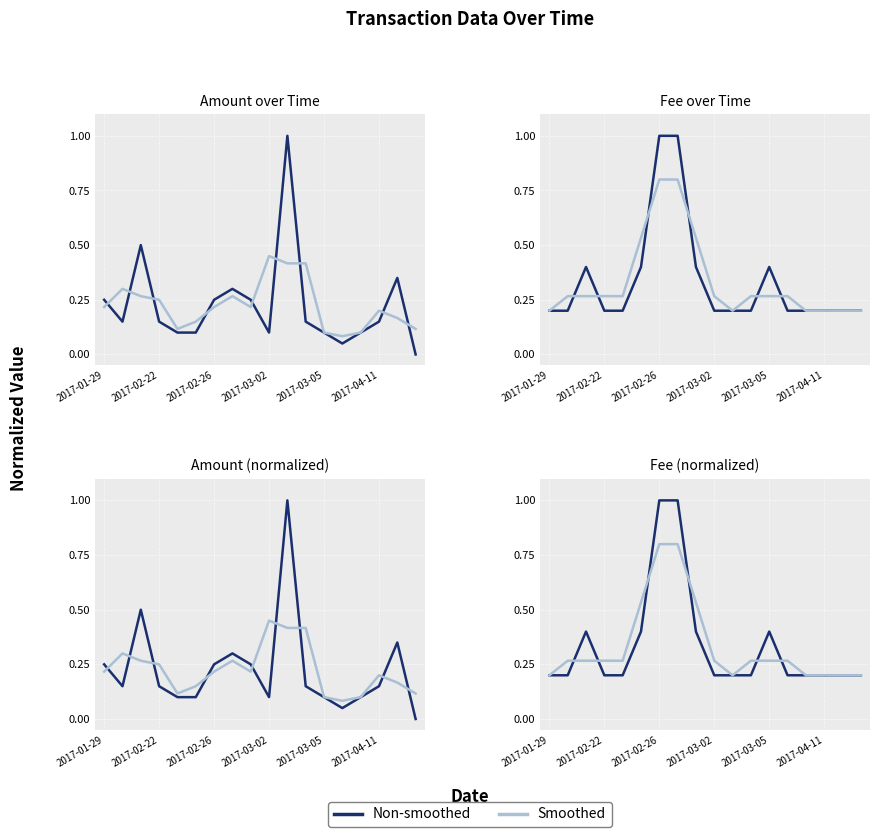

Between 15 and 13, which is larger?

15